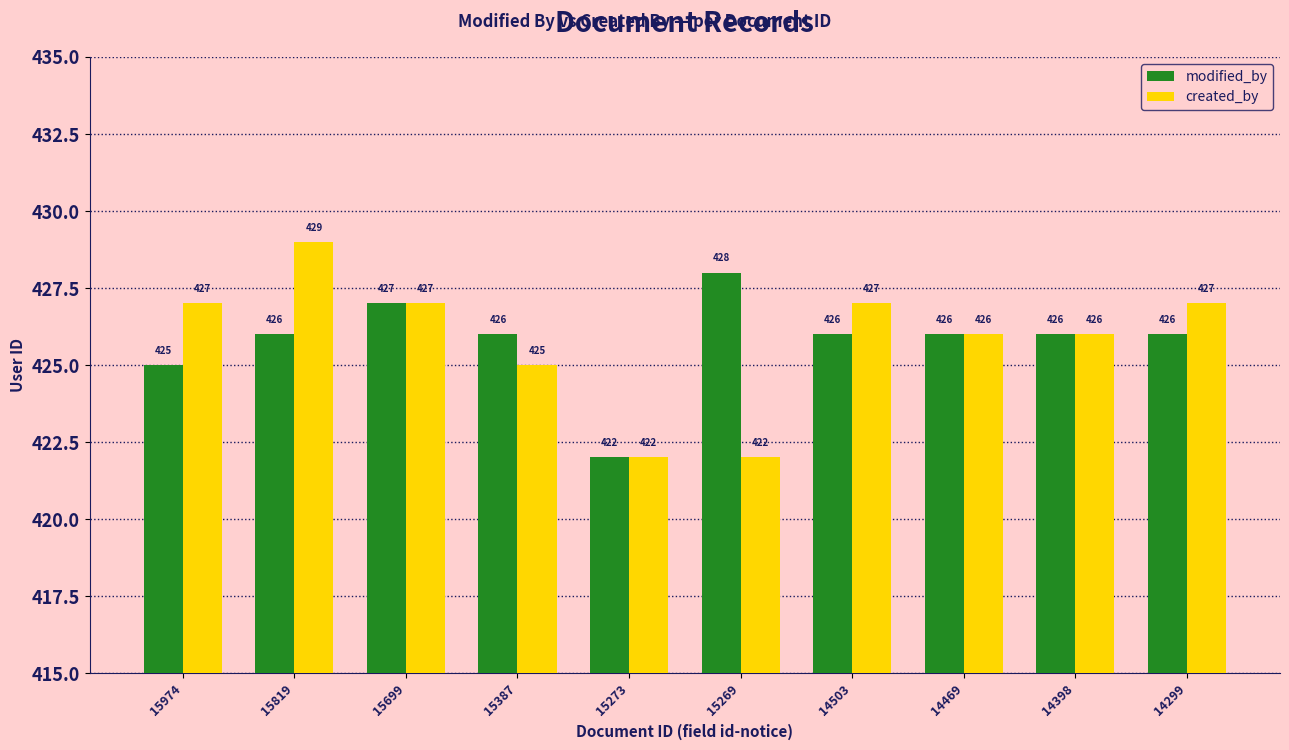

At 14503, list the series in order from largest to smallest.

created_by, modified_by